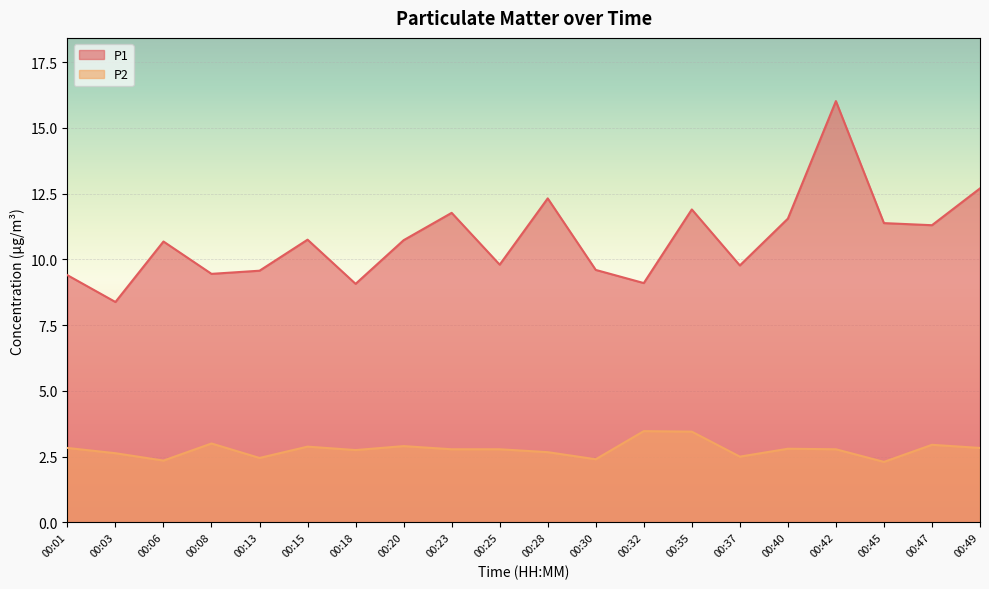

What is the highest value of the P1 series?

16.0